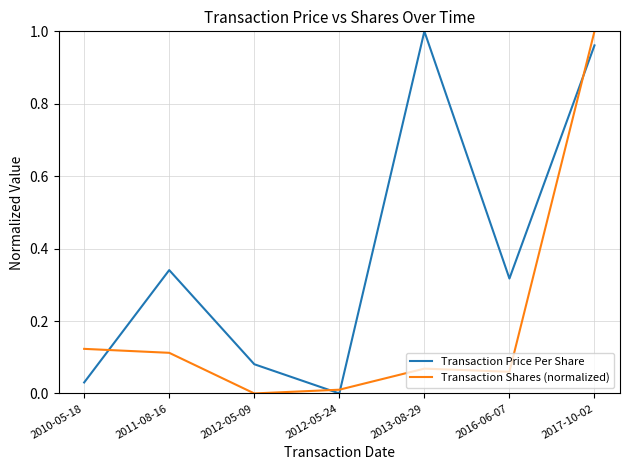

At which label does Transaction Price Per Share reach its peak?

2013-08-29